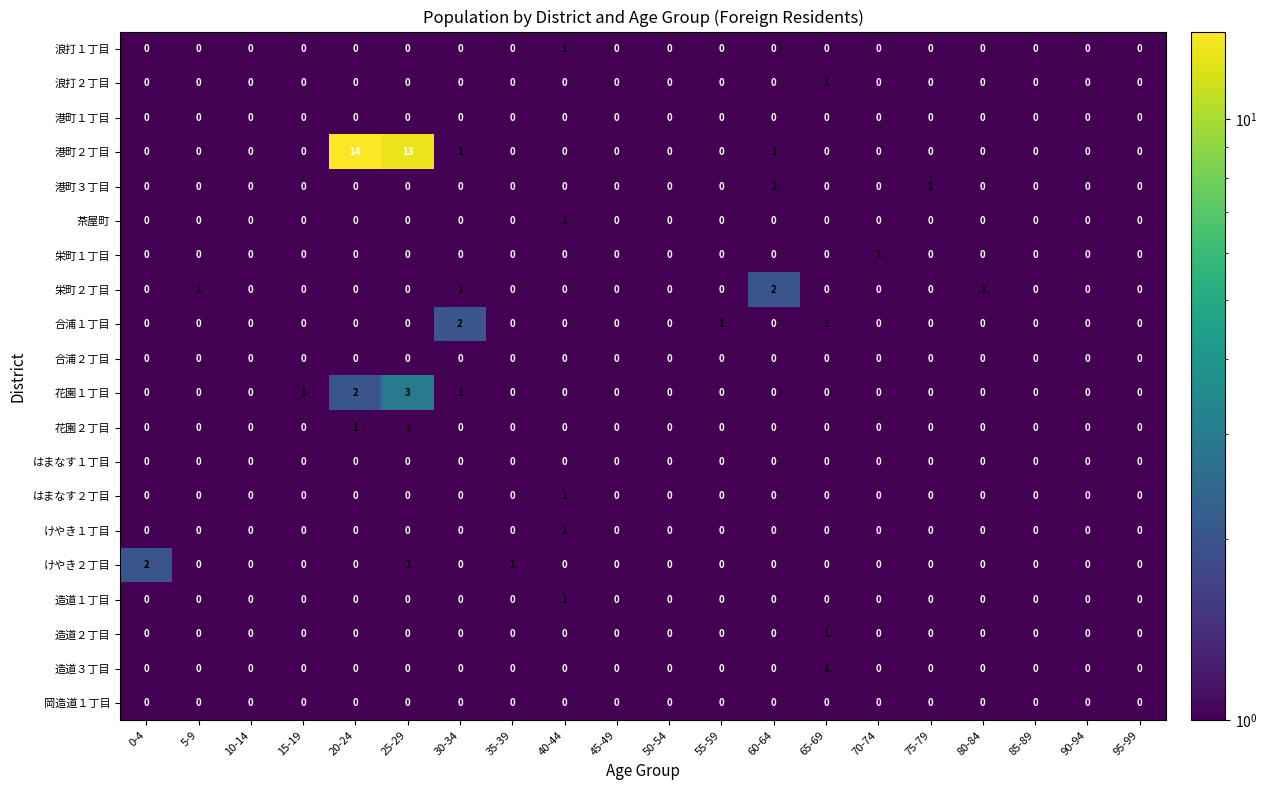

Which series changed the most between 20-24 and 50-54?

港町２丁目